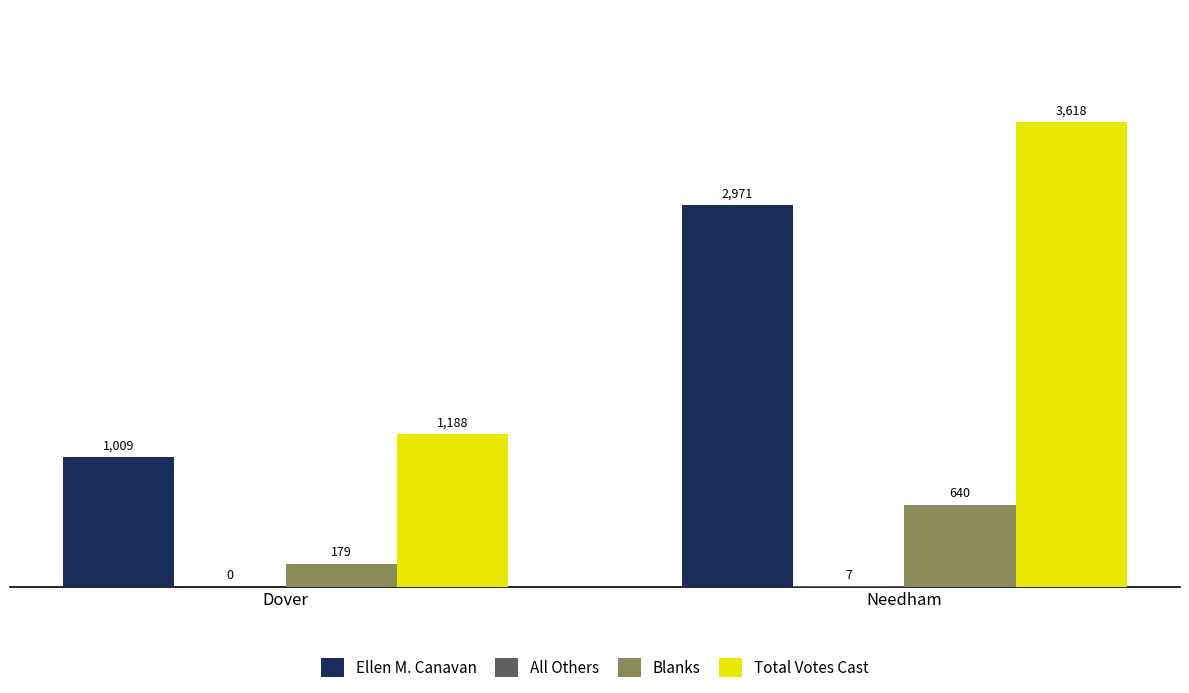

Is the value of Ellen M. Canavan at Dover greater than the value of Blanks at Dover?

Yes